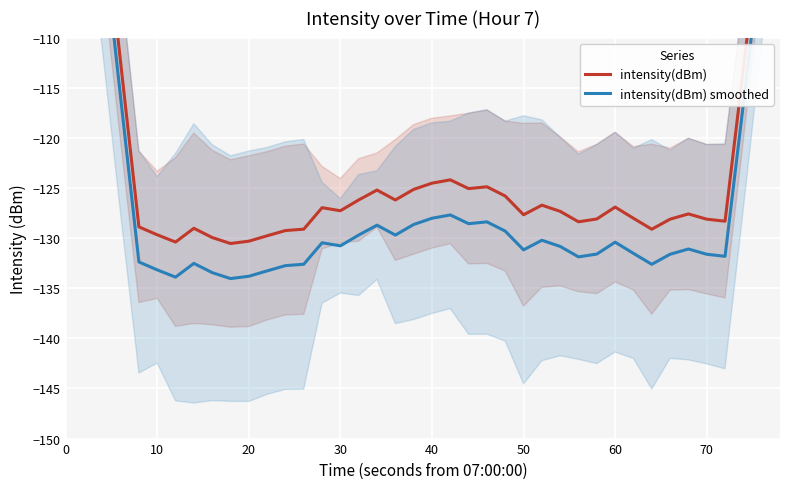

How many interior local valleys does the intensity(dBm) series have?

9